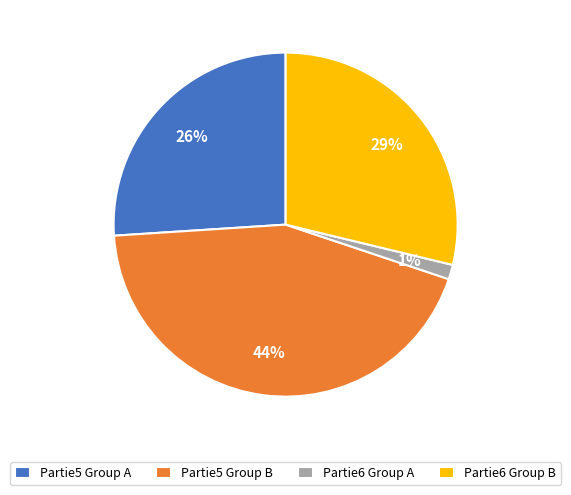

Approximately how many times larger is the value at Partie5 Group A compared to Partie5 Group B?

0.6